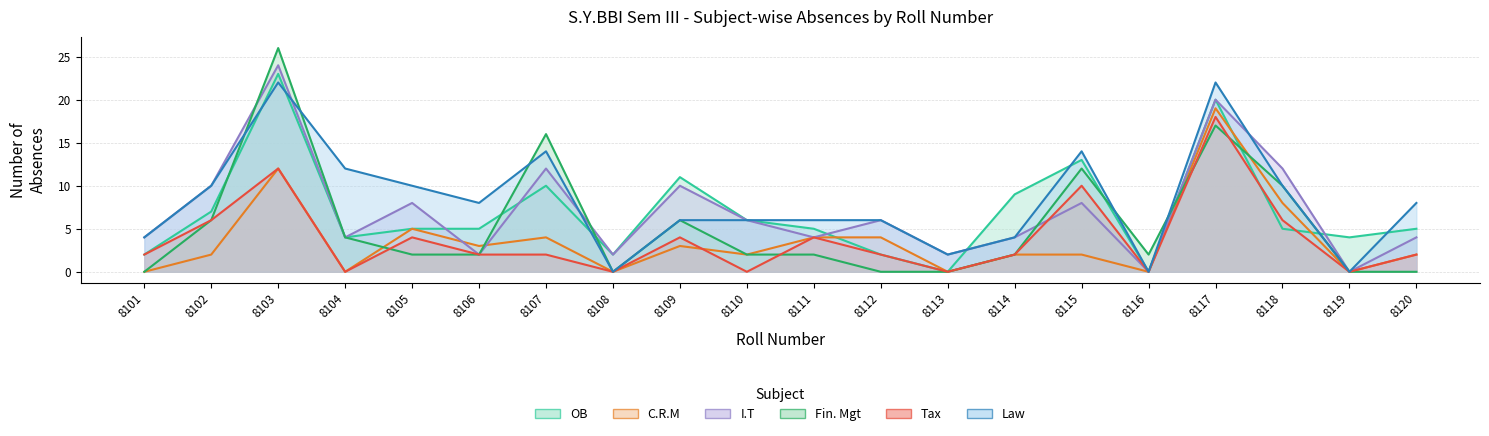

Which series ends up on top after the final intersection of OB and C.R.M?

OB